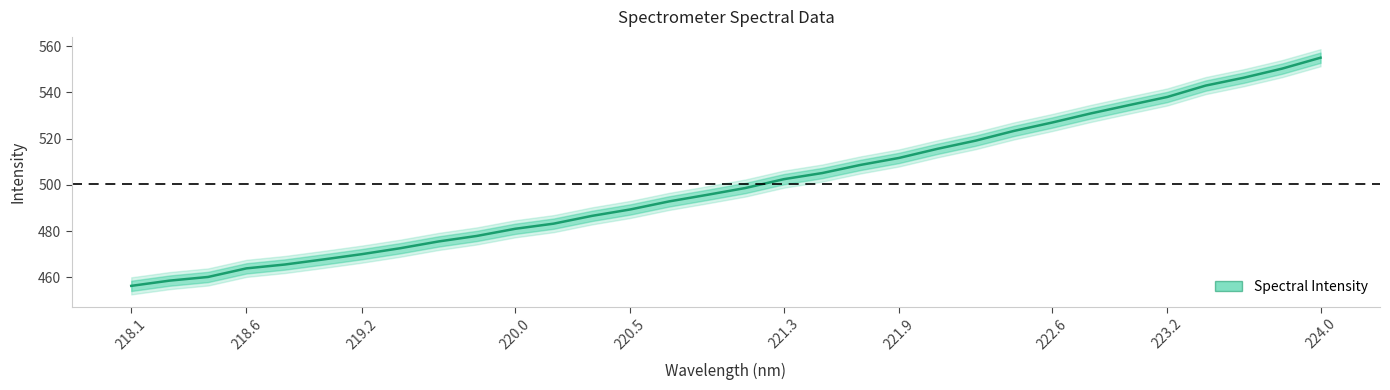

True or false: there are more than 1 points higher than both neighbors.

False